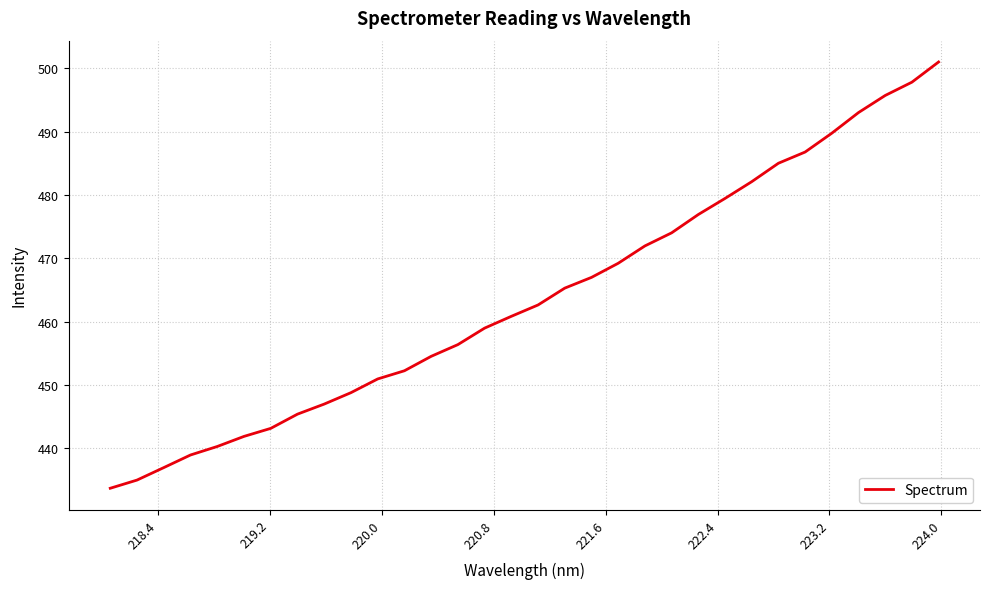

What is the maximum value shown in the chart?

501.0